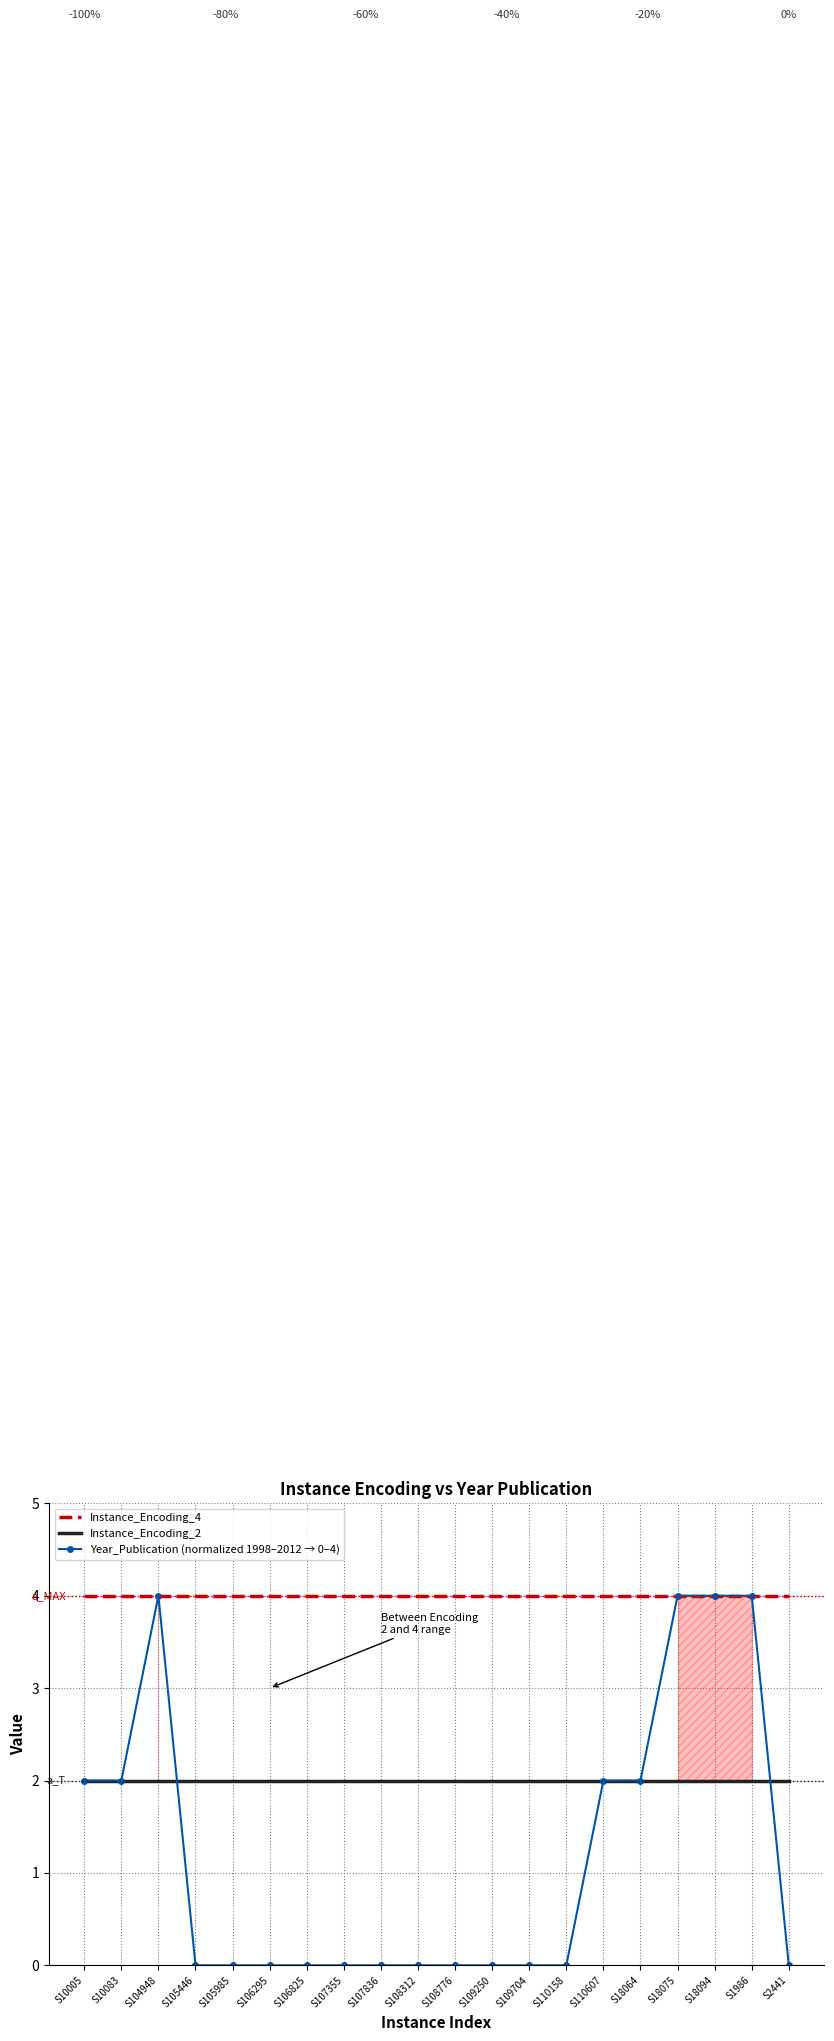

Reading left to right, extract all data points from this chart.

Instance_Encoding_4: S10005=4	S10083=4	S104948=4	S105446=4	S105985=4	S106295=4	S106825=4	S107355=4	S107836=4	S108312=4	S108776=4	S109250=4	S109704=4	S110158=4	S110607=4	S18064=4	S18075=4	S18094=4	S1986=4	S2441=4
Instance_Encoding_2: S10005=2	S10083=2	S104948=2	S105446=2	S105985=2	S106295=2	S106825=2	S107355=2	S107836=2	S108312=2	S108776=2	S109250=2	S109704=2	S110158=2	S110607=2	S18064=2	S18075=2	S18094=2	S1986=2	S2441=2
Year_Publication (normalized 1998–2012 → 0–4): S10005=2	S10083=2	S104948=4	S105446=0	S105985=0	S106295=0	S106825=0	S107355=0	S107836=0	S108312=0	S108776=0	S109250=0	S109704=0	S110158=0	S110607=2	S18064=2	S18075=4	S18094=4	S1986=4	S2441=0